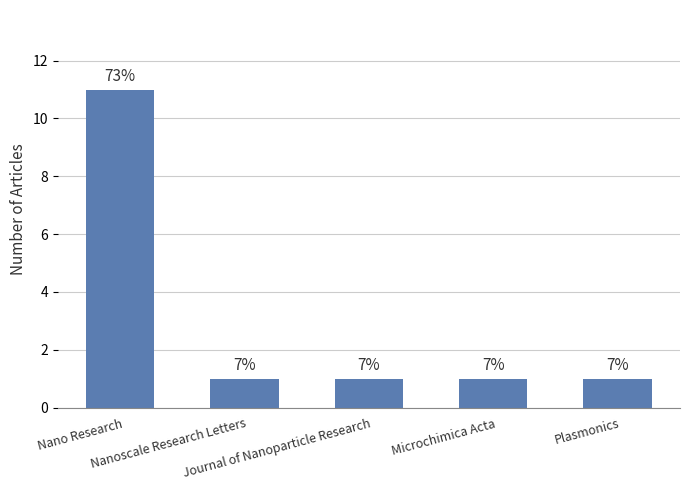

Are the bars grouped side by side (vs. stacked)?

No